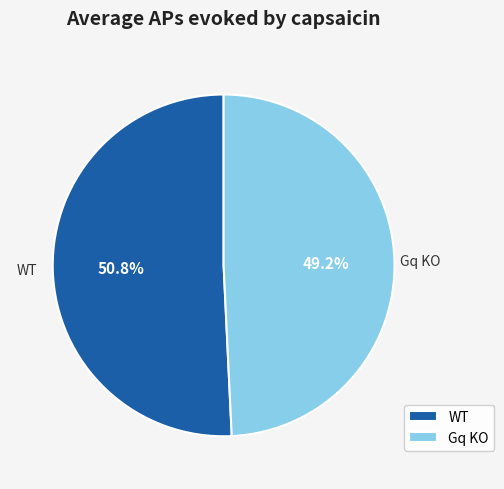

What percentage is NOT represented by Gq KO?

50.8%